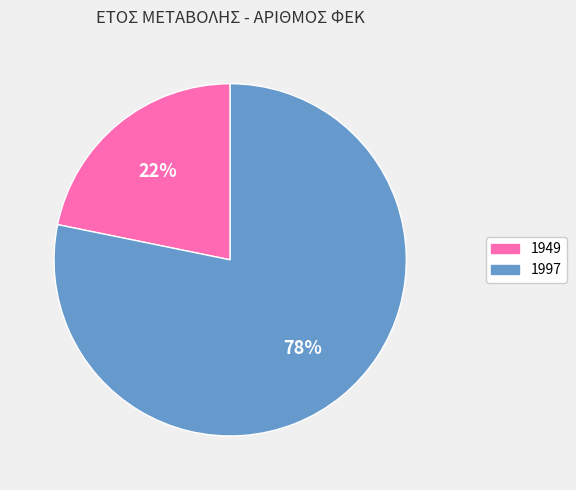

Combined, do 1997 and 1949 account for over 50%?

Yes